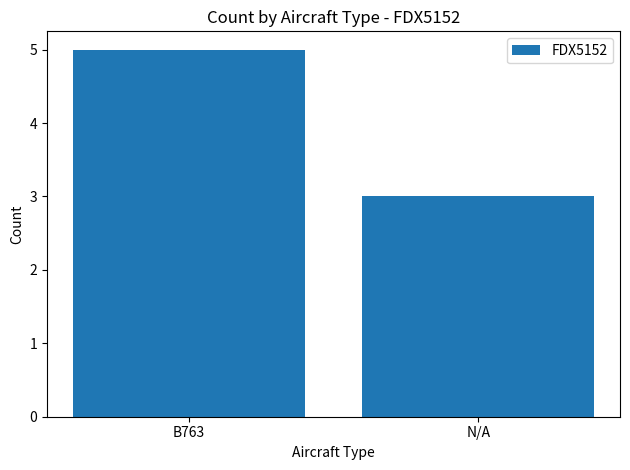

What is the average value?

4